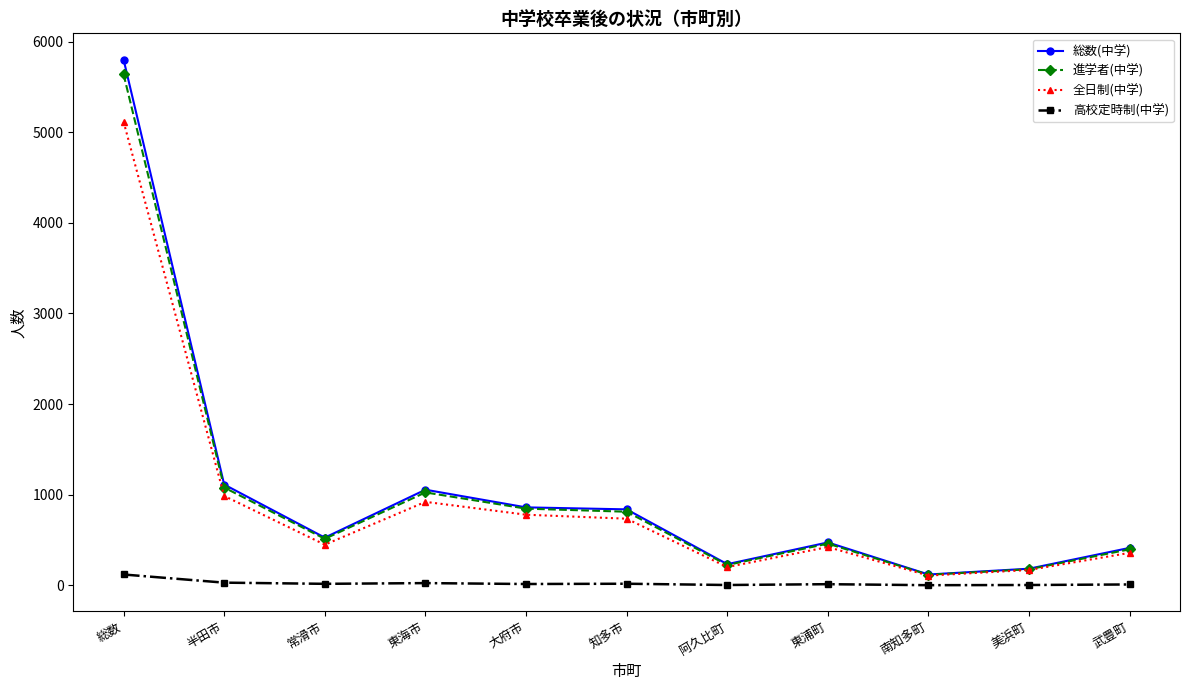

What is the label of the 4th point from the right?

東浦町